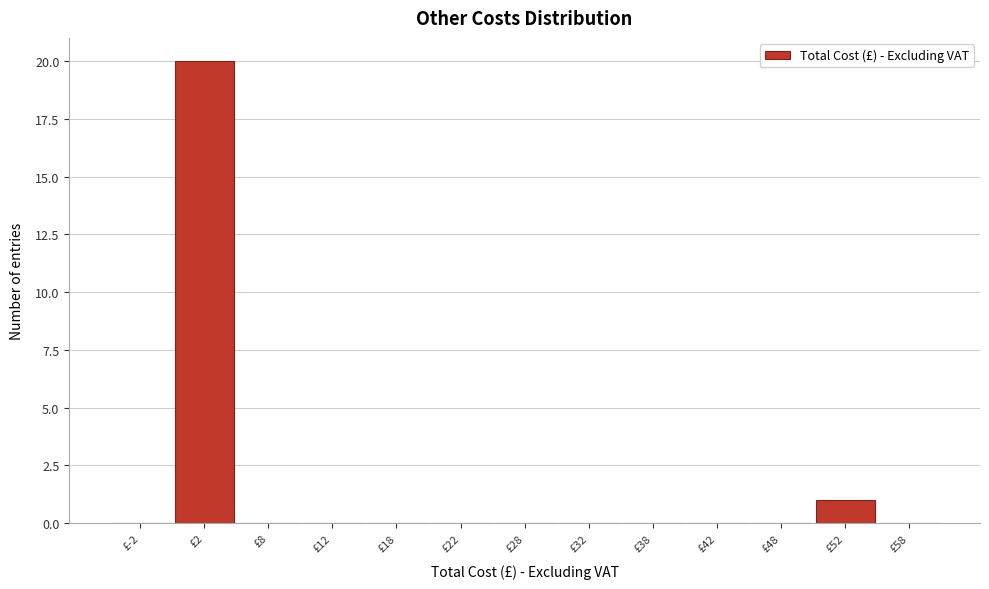

How tall is the bar that spans 0 to 5 on the x-axis? The values are not printed on the chart, so give them approximately, as read against the axis.

20